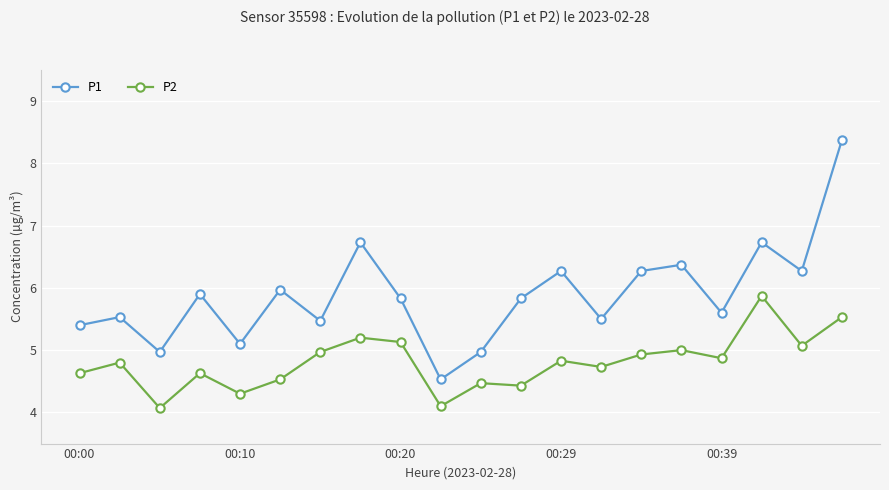

True or false: P2 and P1 intersect in this chart.

False